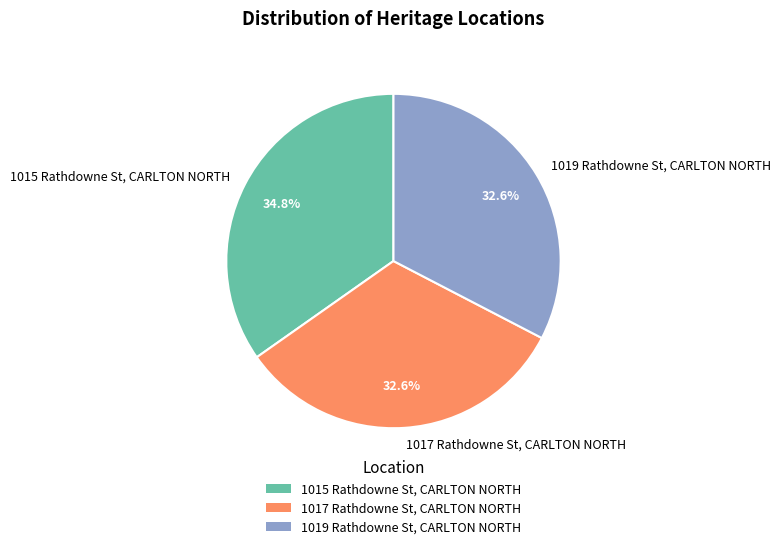

What percentage is NOT represented by 1015 Rathdowne St, CARLTON NORTH?

65.2%